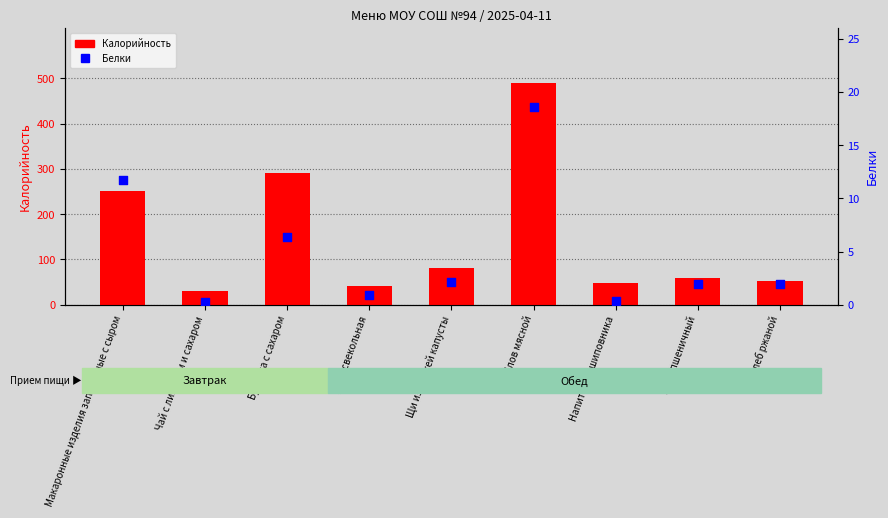

At which category is the sum across all series the highest?

Плов мясной